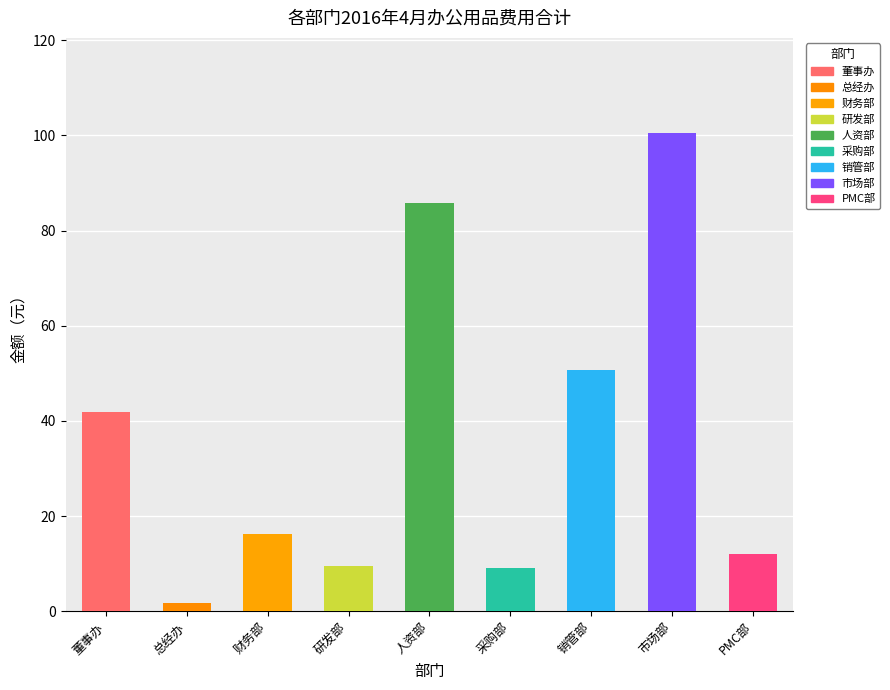

At which label does the data first exceed 16?

董事办